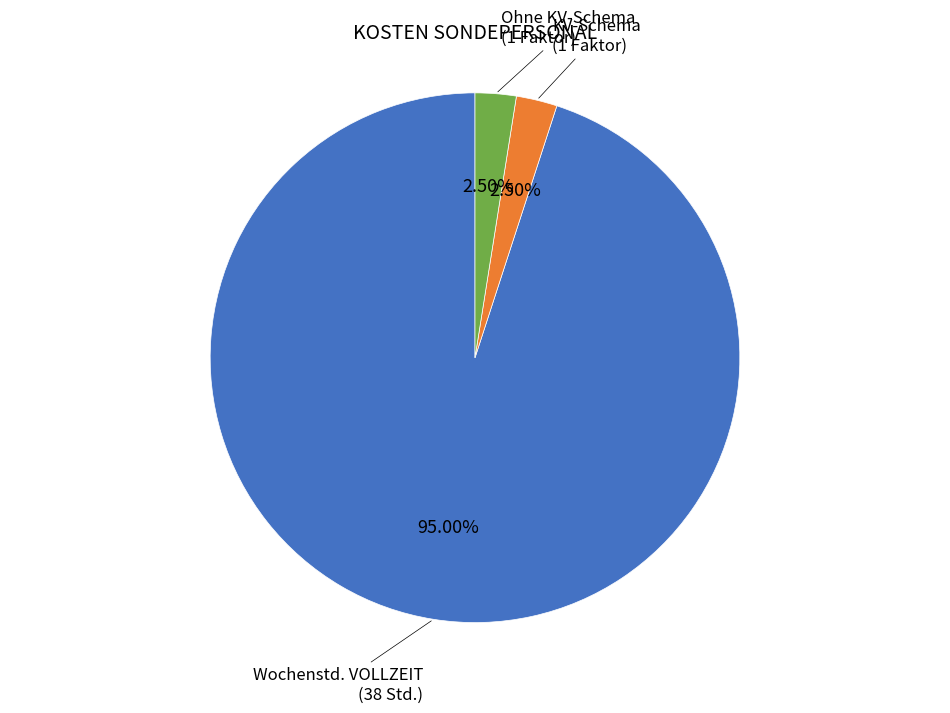

Is there any slice that represents more than half of the pie?

Yes